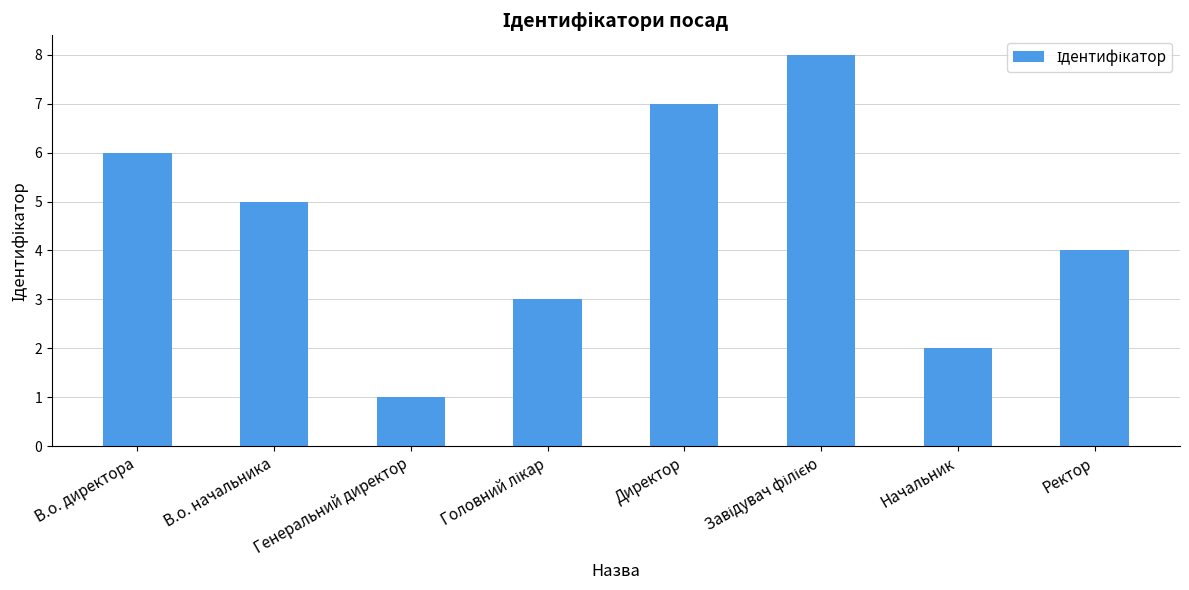

Which category has the lowest value across all series?

Генеральний директор